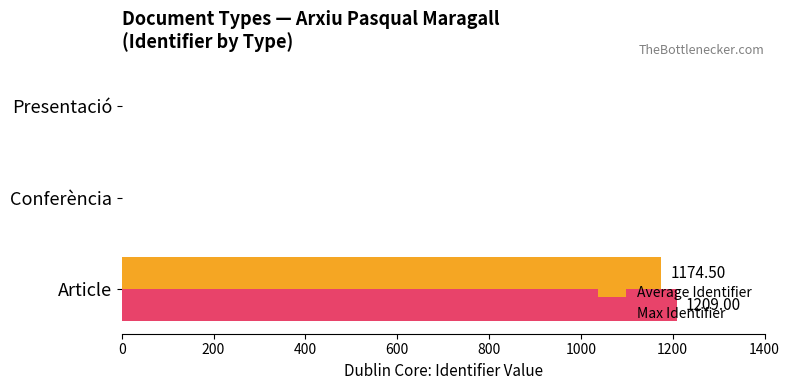

Between Article and Conferència, which series saw the biggest shift?

Max Identifier